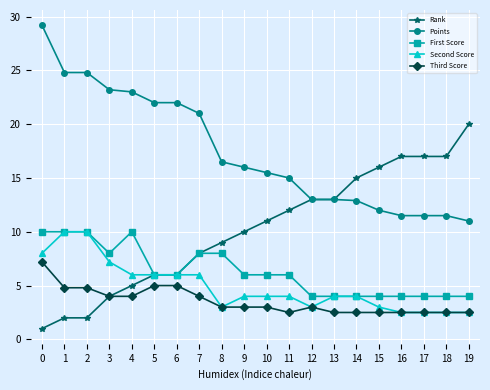

What is the highest value of the Points series?

29.2